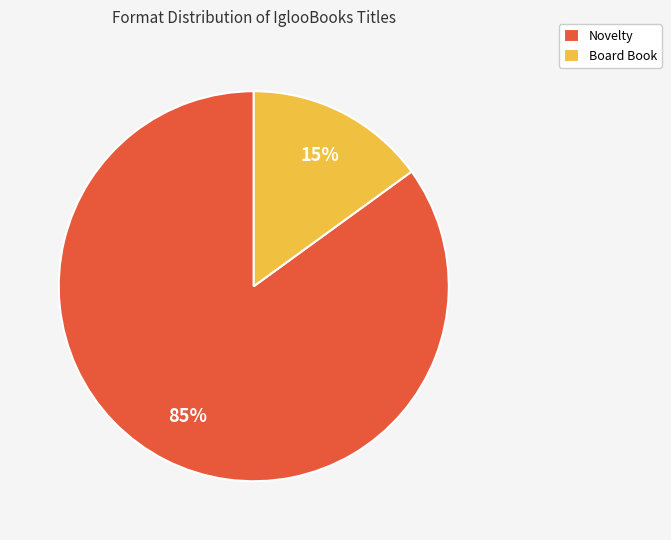

Is the sum of Novelty and Board Book greater than half?

Yes